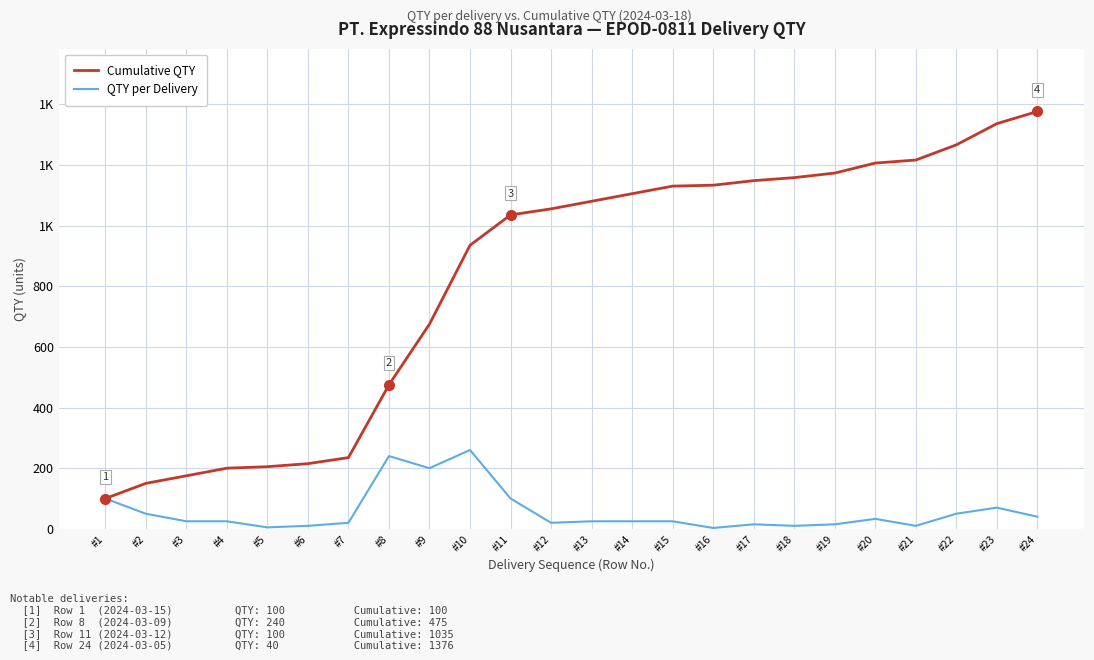

What is the total value across all series at #2?

200